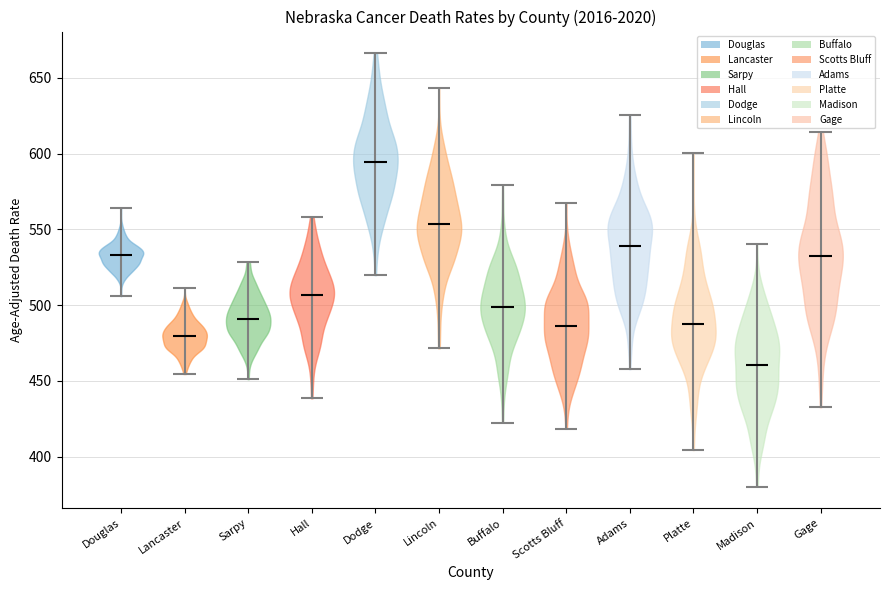

Which violin has the lowest median line?

Madison